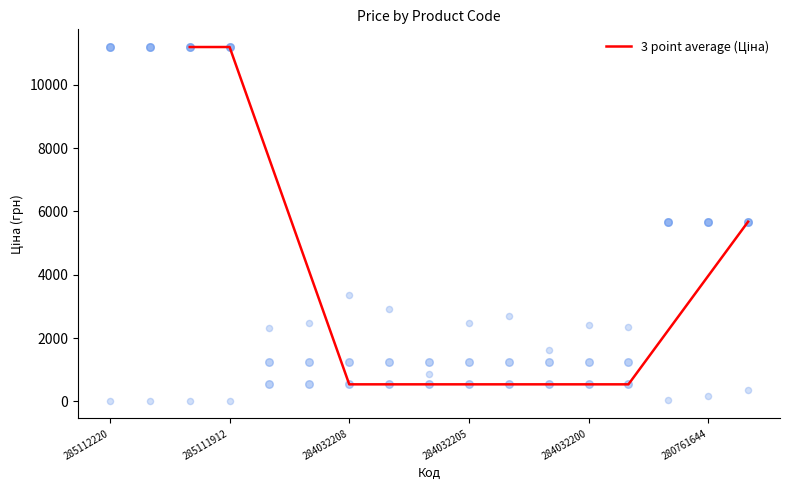

Which has a higher value, 280761644 or 284032205?

280761644